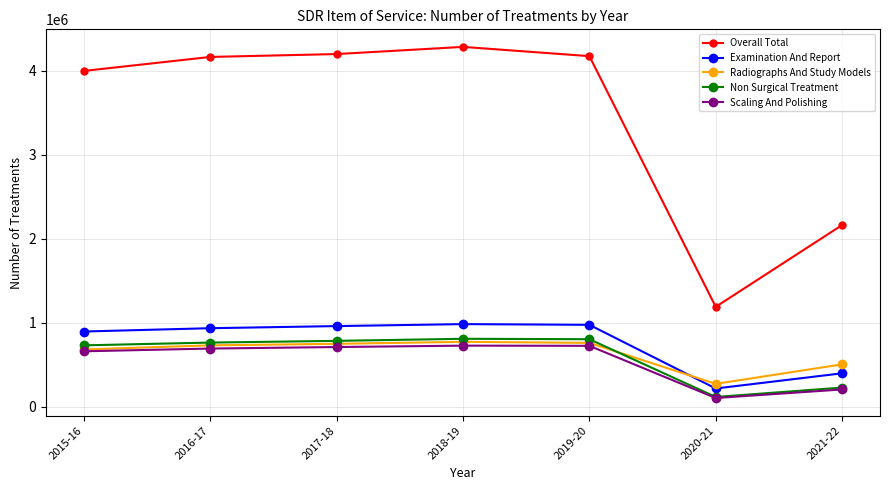

How many series are shown in this chart?

5